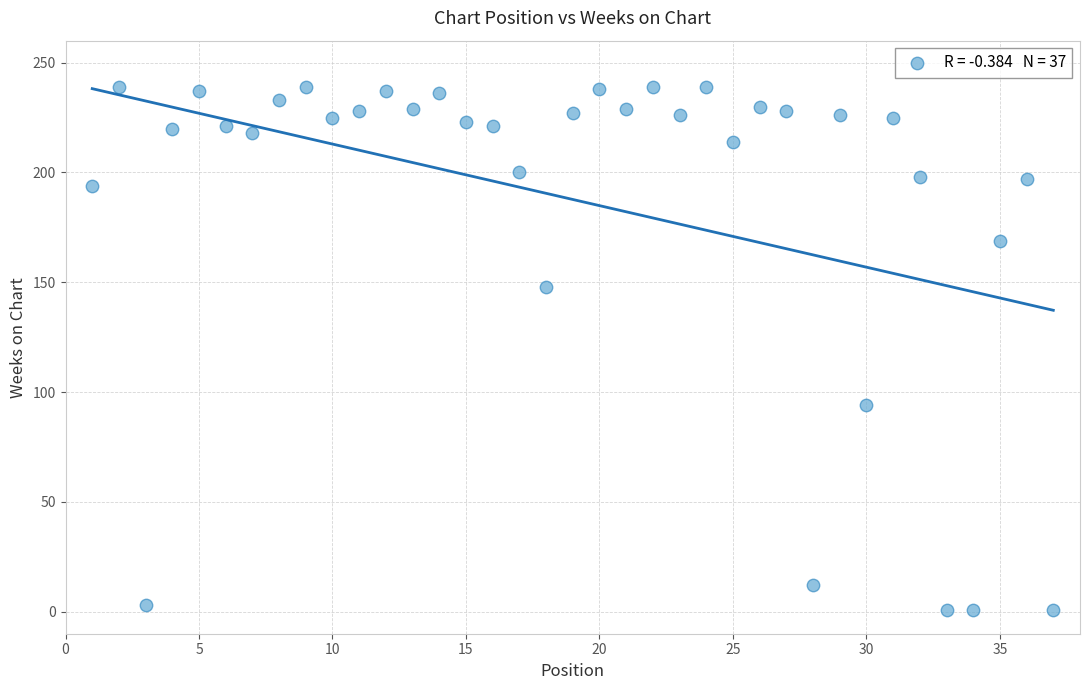

What is the range of Y values (max minus min)?

238